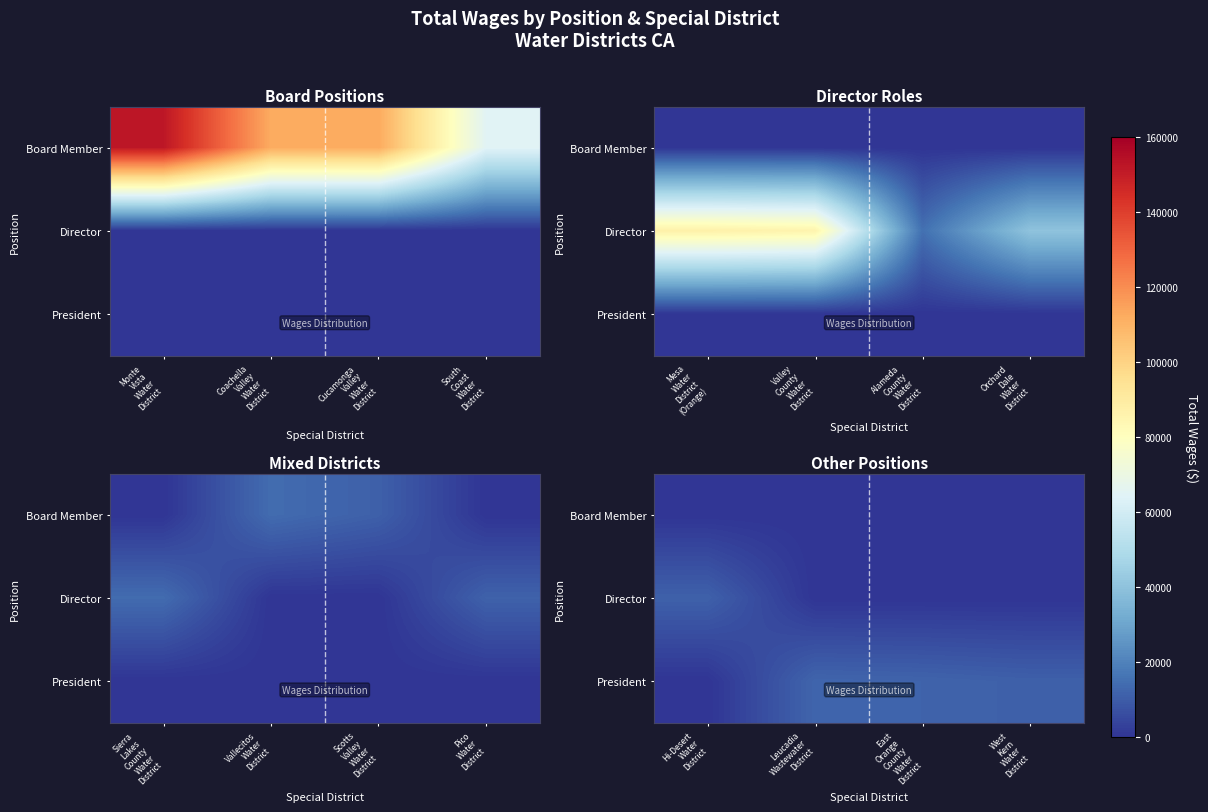

The value of Board Member at East Orange County Water District is 0. True or false?

True